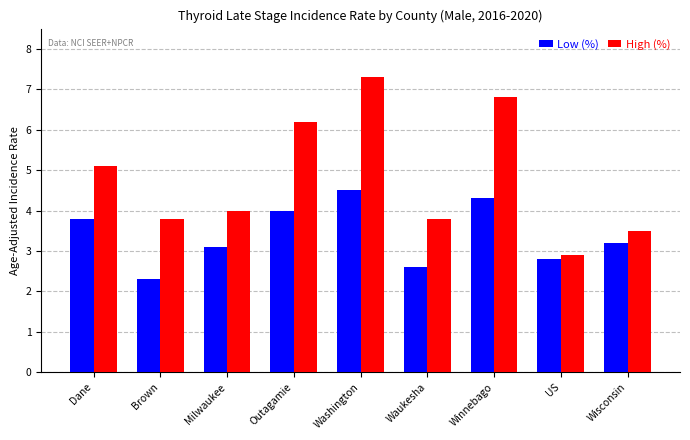

What is the total value across all series at US?

5.7